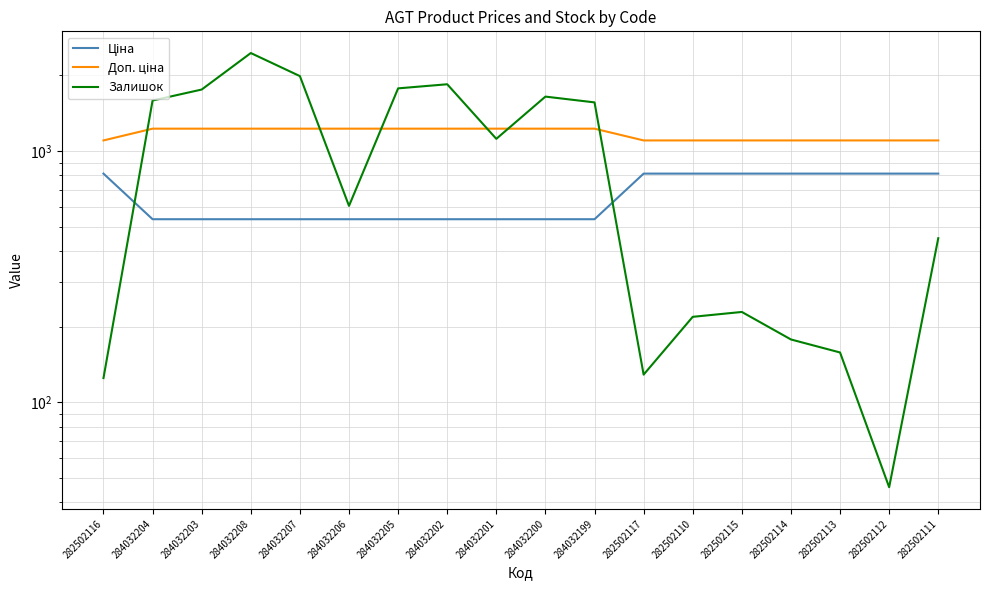

What is the smallest value displayed?

46.0